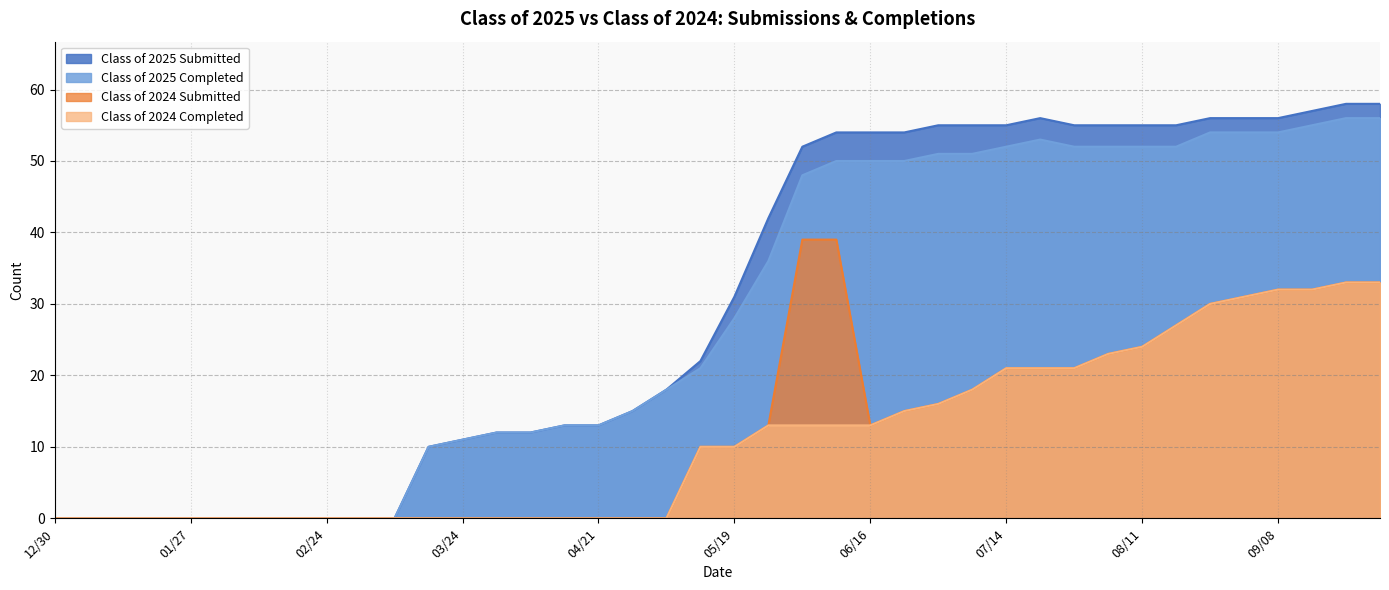

Rank the series at 06/09 from lowest to highest value.

Class of 2024 Completed, Class of 2024 Submitted, Class of 2025 Completed, Class of 2025 Submitted